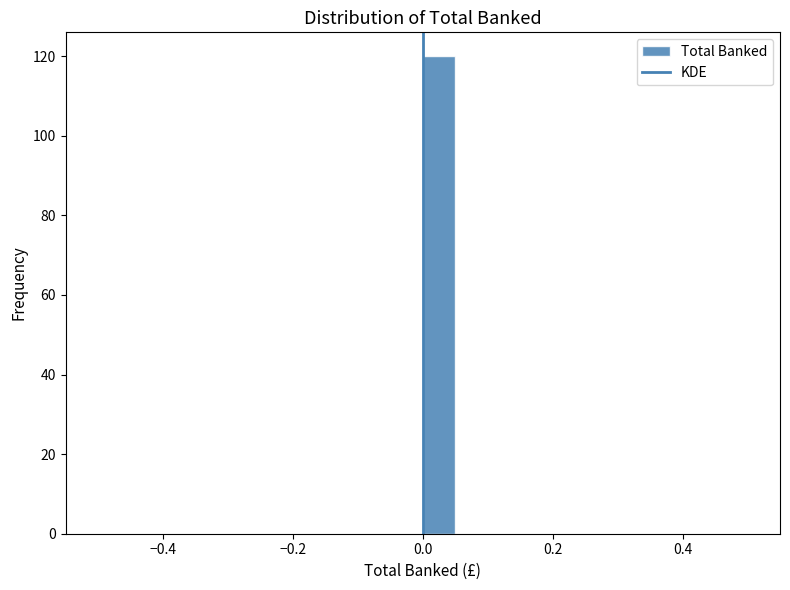

Around what value on the x-axis is the tallest bar? Give the approximate position of its centre, as read against the axis.

0.02